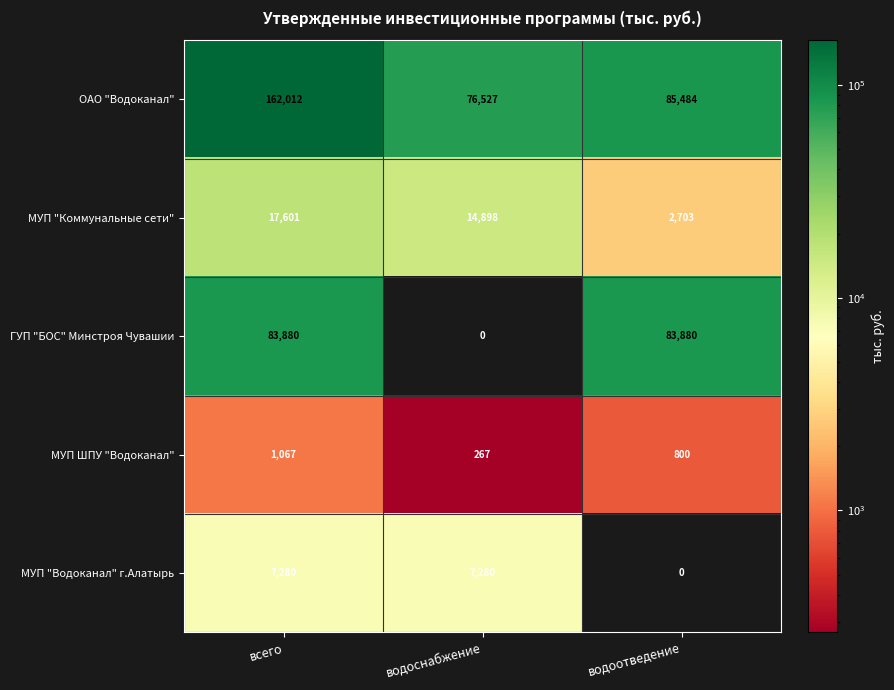

Which label corresponds to the largest value in the chart?

всего